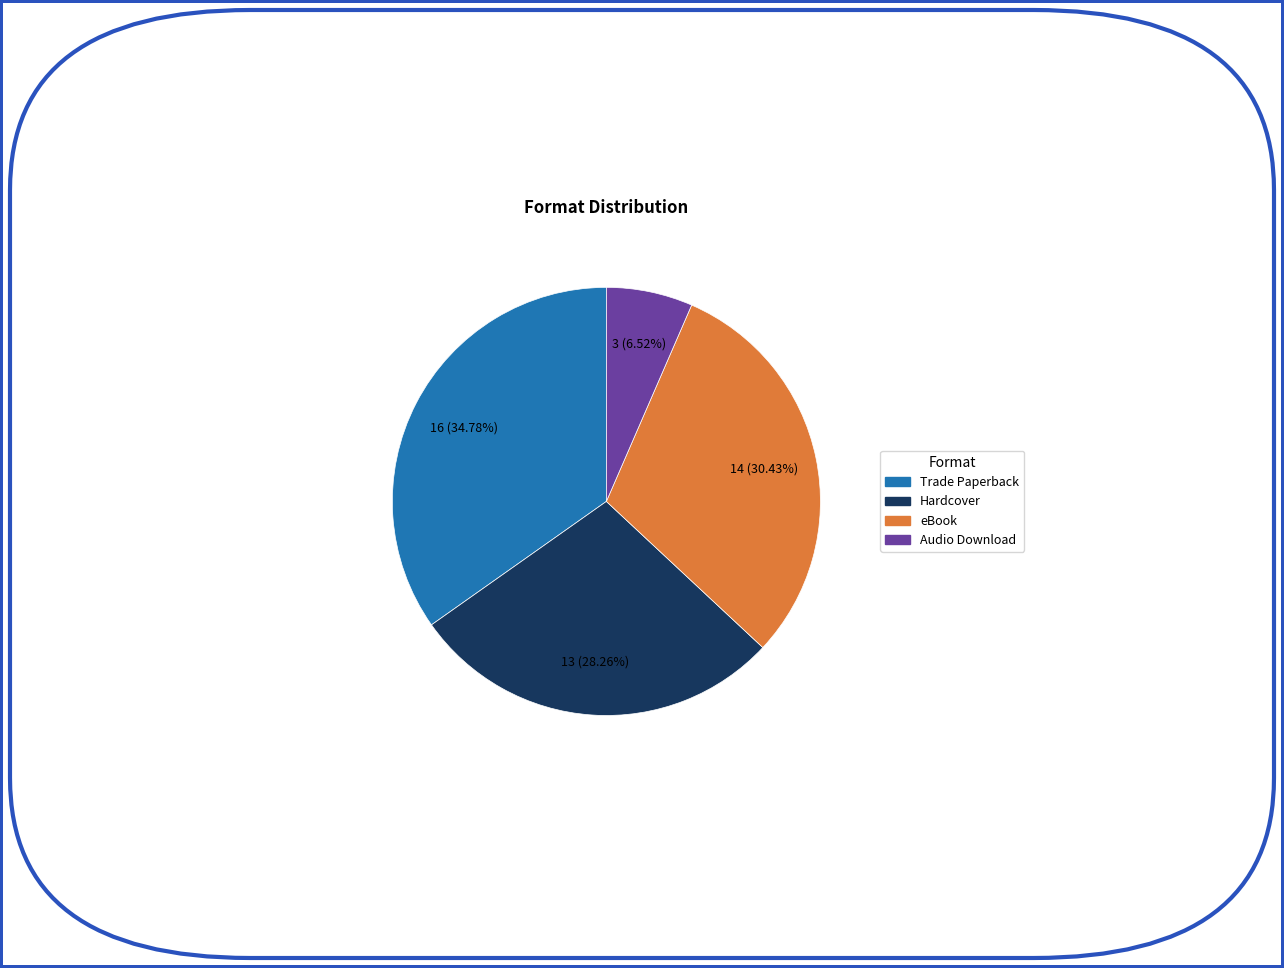

To the nearest percent, what percentage of the pie is Hardcover?

28%